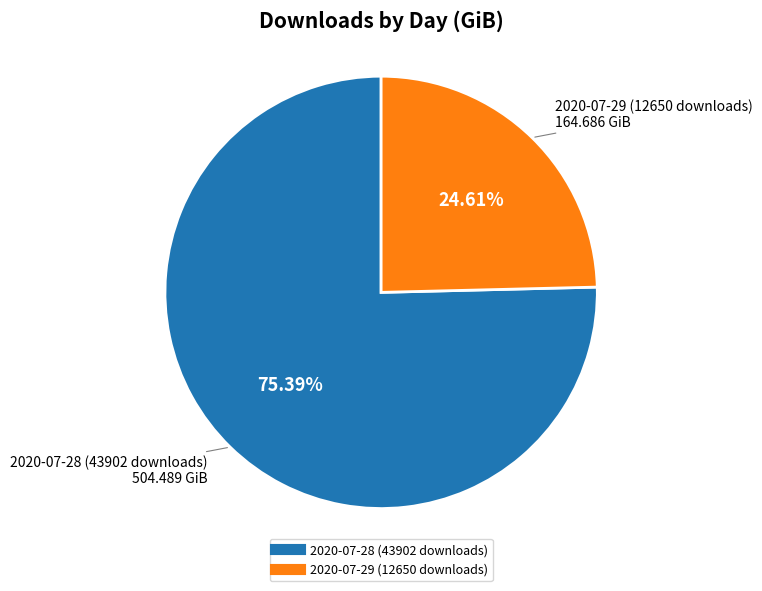

What percentage is NOT represented by 2020-07-29 (12650 downloads)?

75.4%